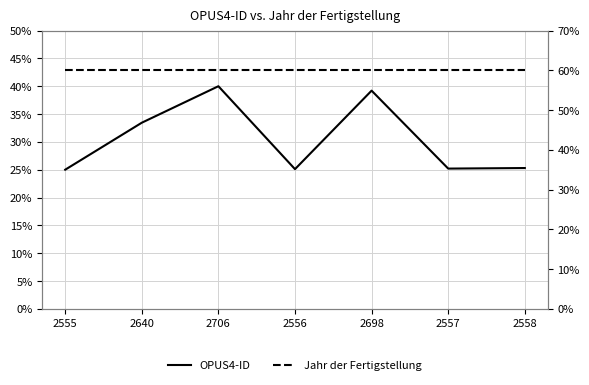

Between 2556 and 2558, which is larger?

2558